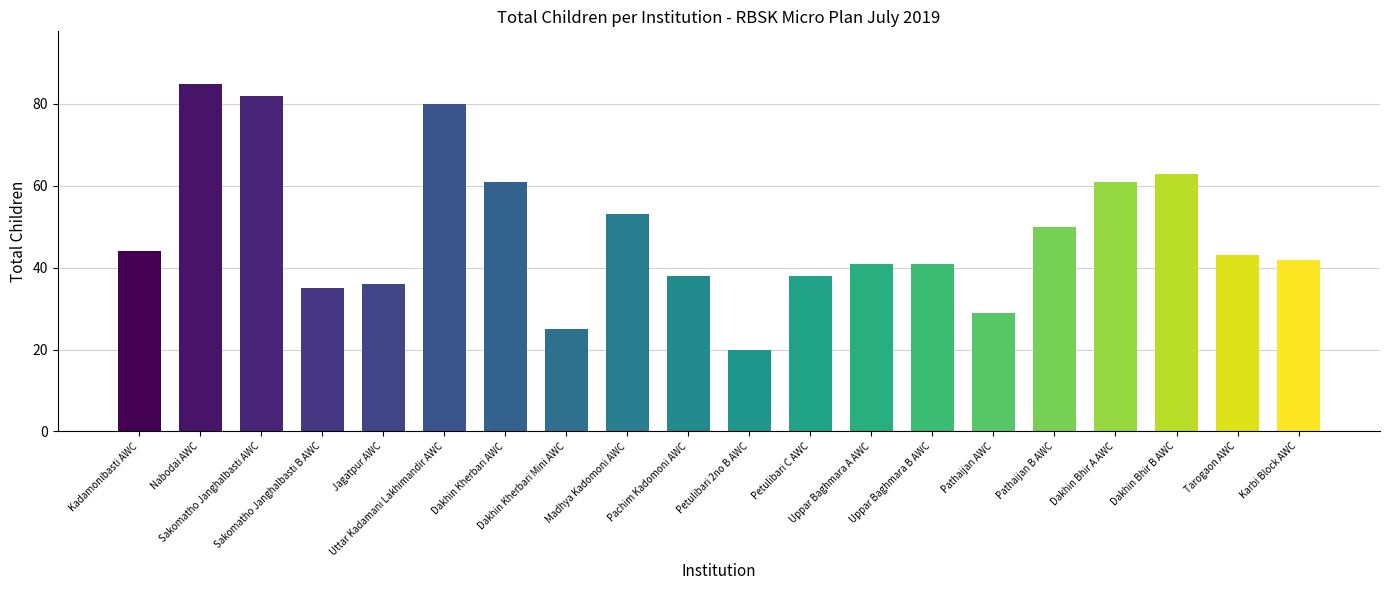

Which category has the highest value across all series?

Nabodai AWC